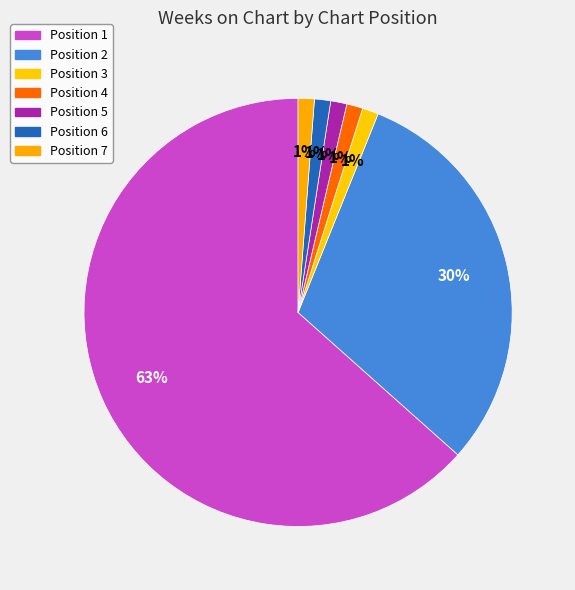

What is the change in value from Position 2 to Position 3?

-24